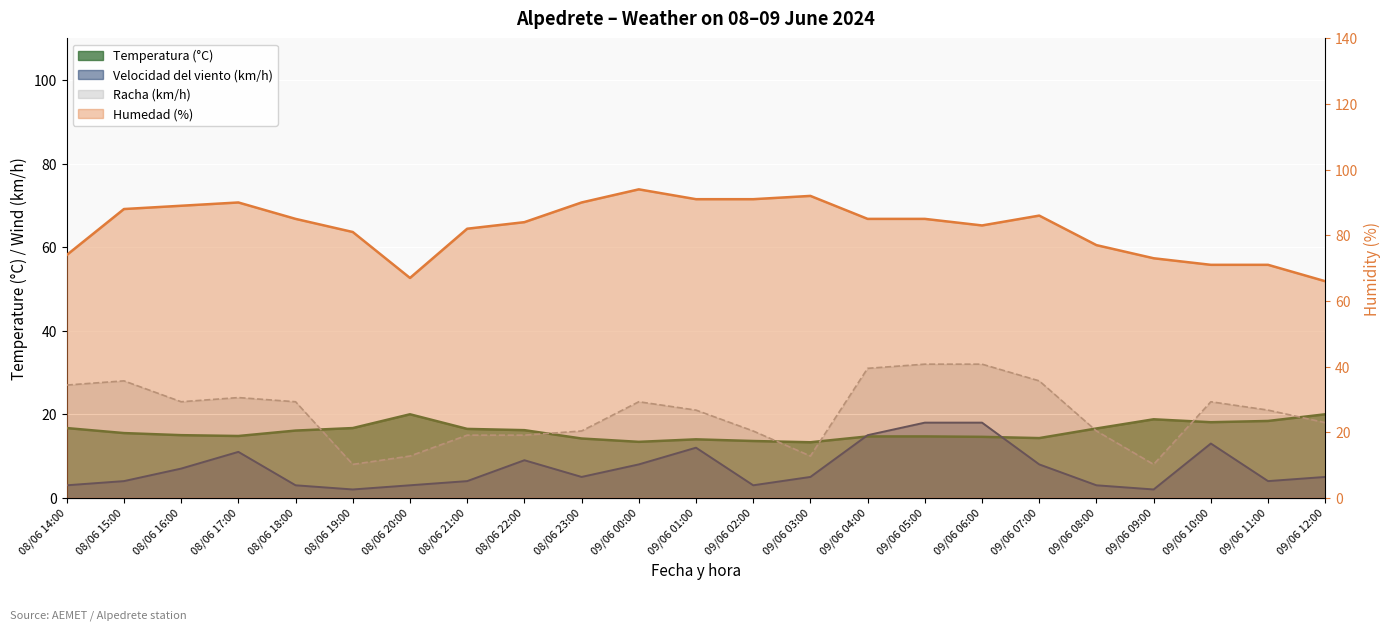

What is the approximate value of Temperatura (°C) at 08/06 17:00?

14.8